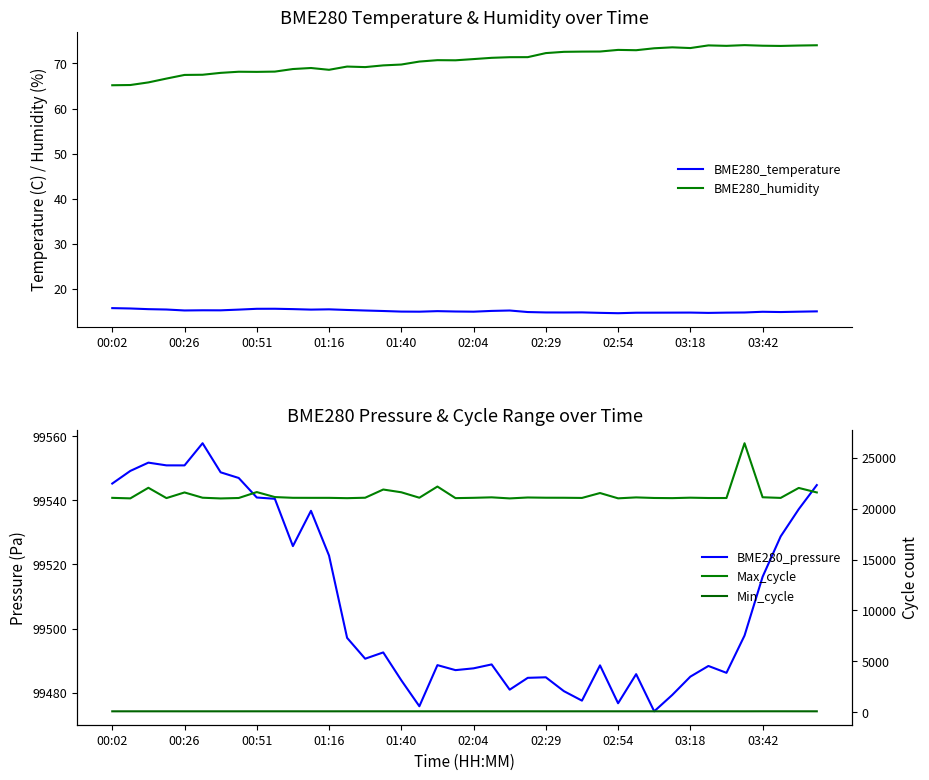

What is the highest value of the BME280_humidity series?

74.1